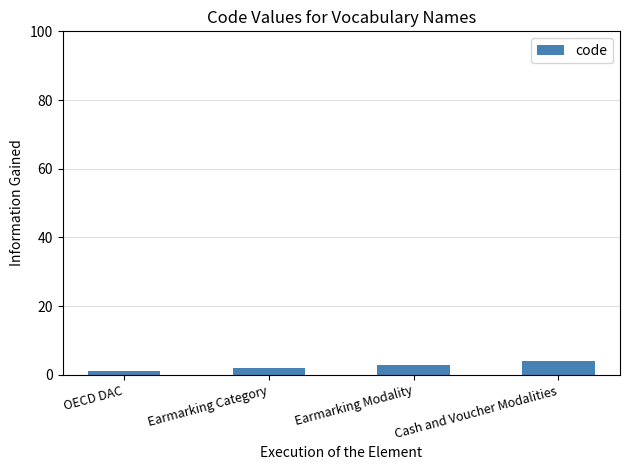

Reading right to left, transcribe all the data shown in this chart.

Cash and Voucher Modalities=4	Earmarking Modality=3	Earmarking Category=2	OECD DAC=1